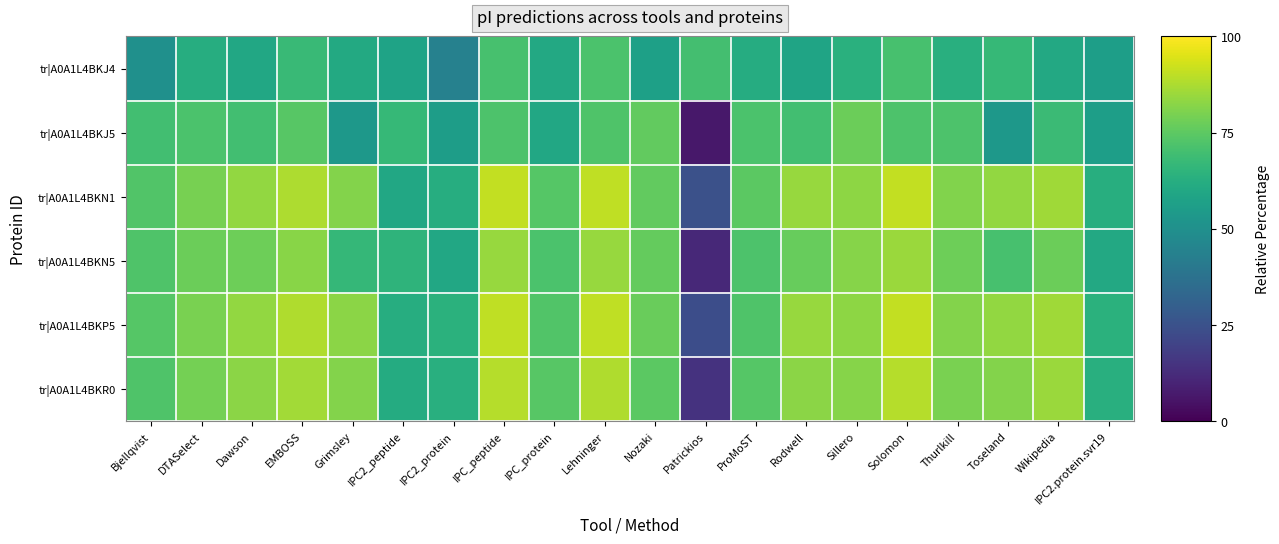

What is the total value across all series at EMBOSS?

485.8